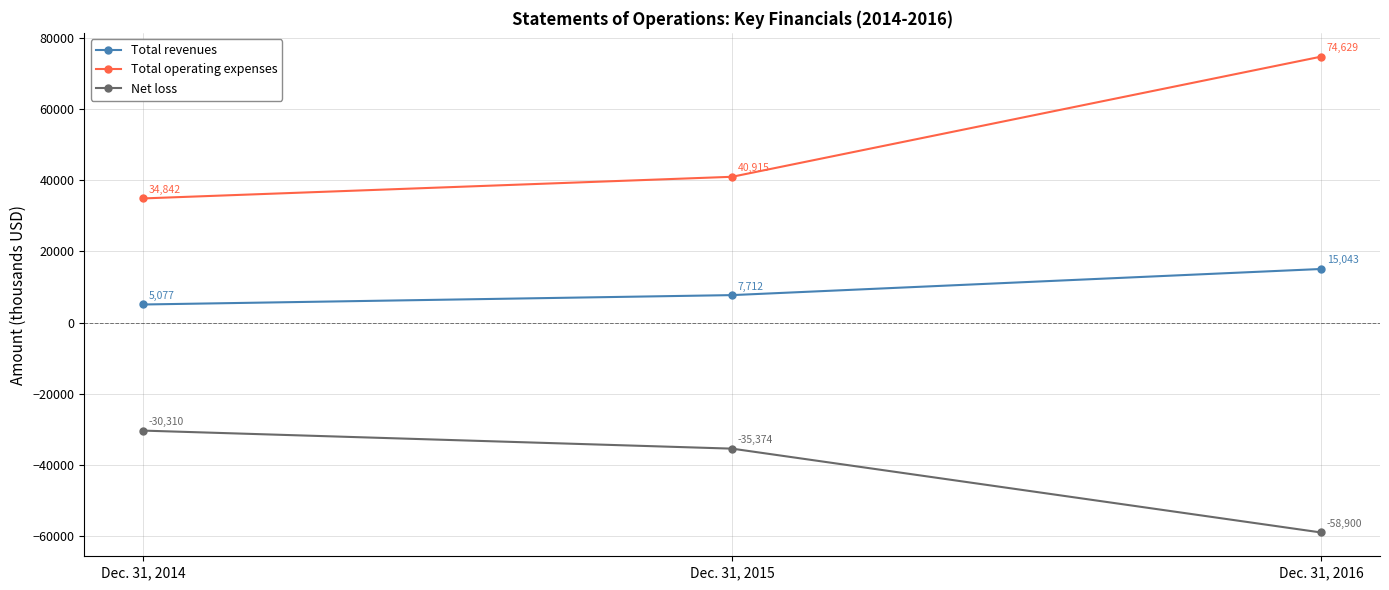

Is the value of Total revenues at Dec. 31, 2016 greater than the value of Net loss at Dec. 31, 2016?

Yes